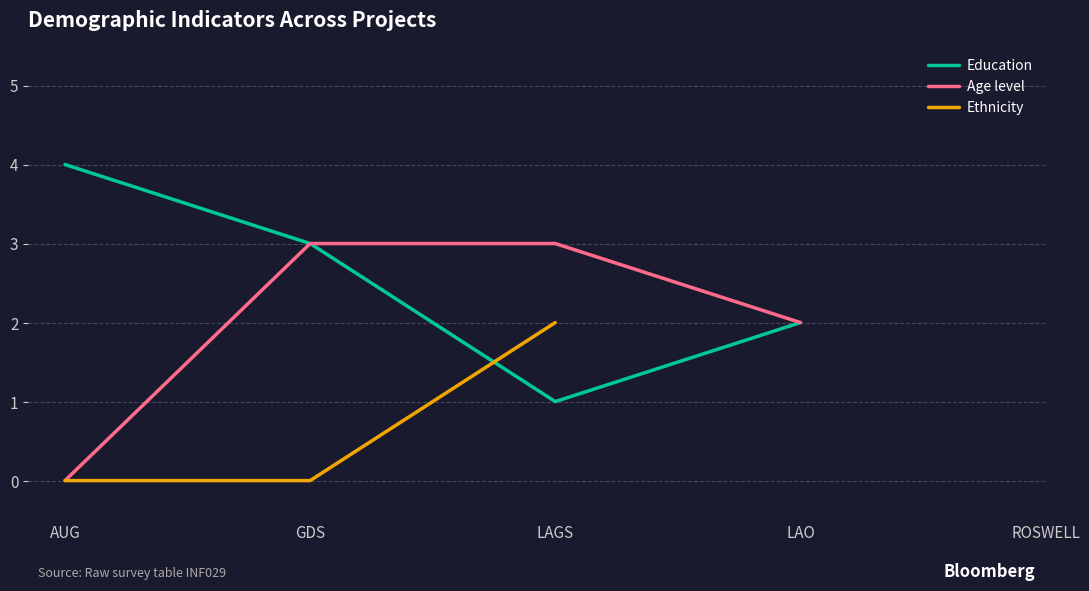

Which has a higher value, AUG or LAO?

AUG